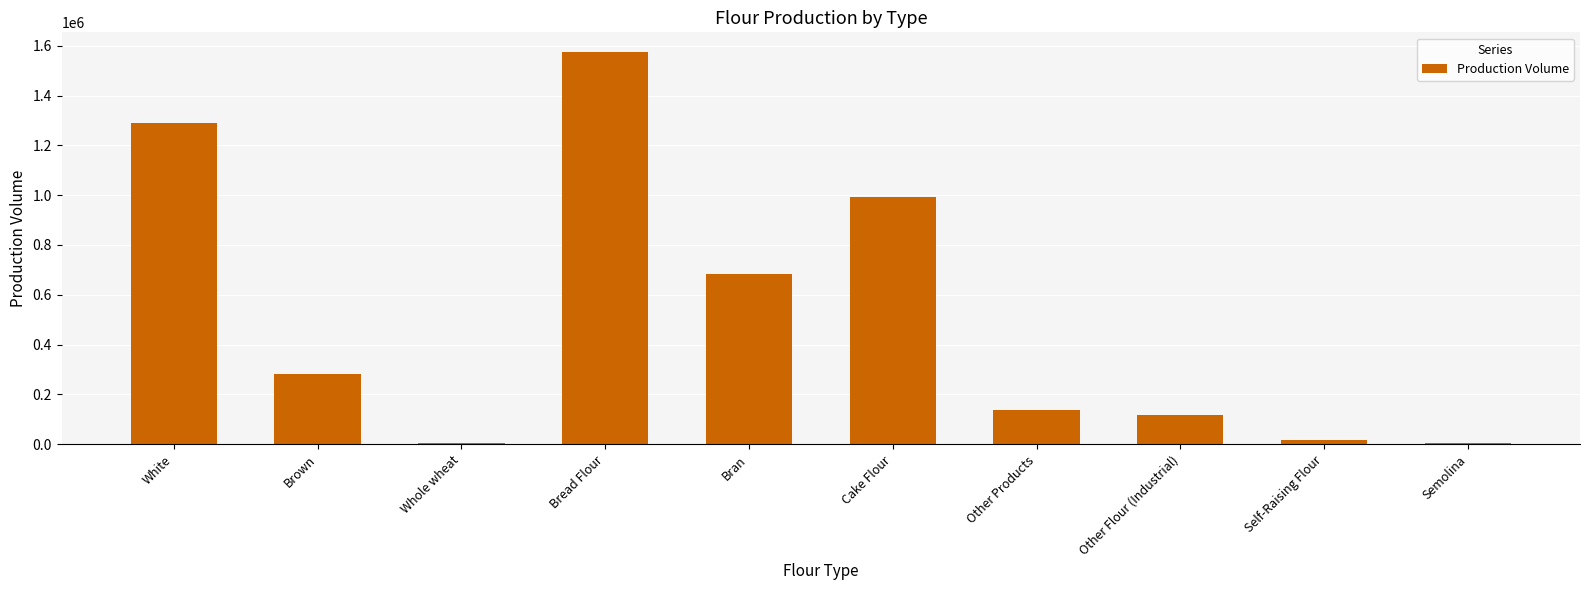

Is it true that the value at Cake Flour is 1308011?

False